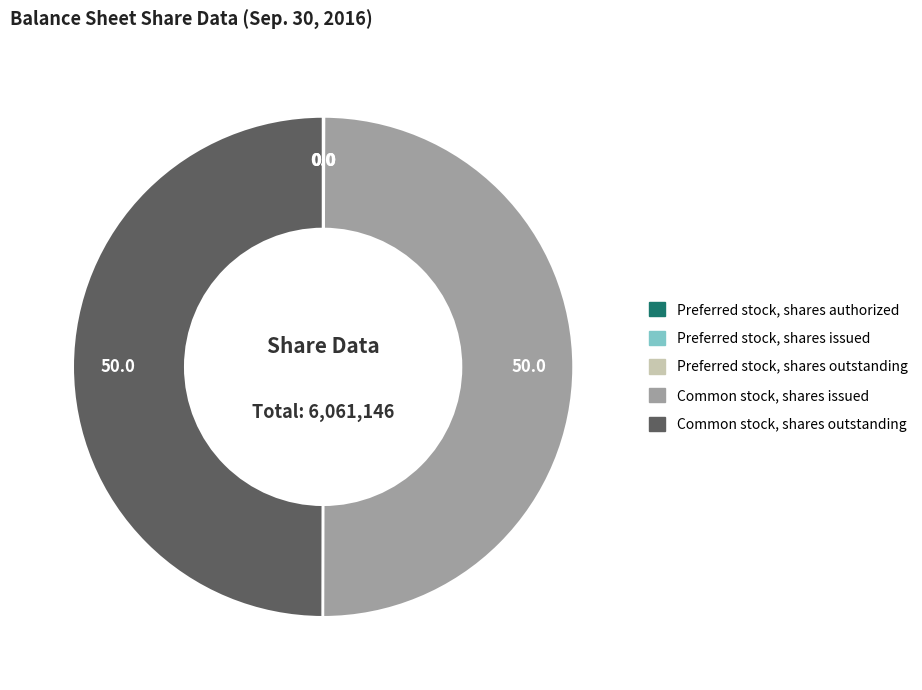

Is it true that Common stock, shares issued is 37% of the pie?

False